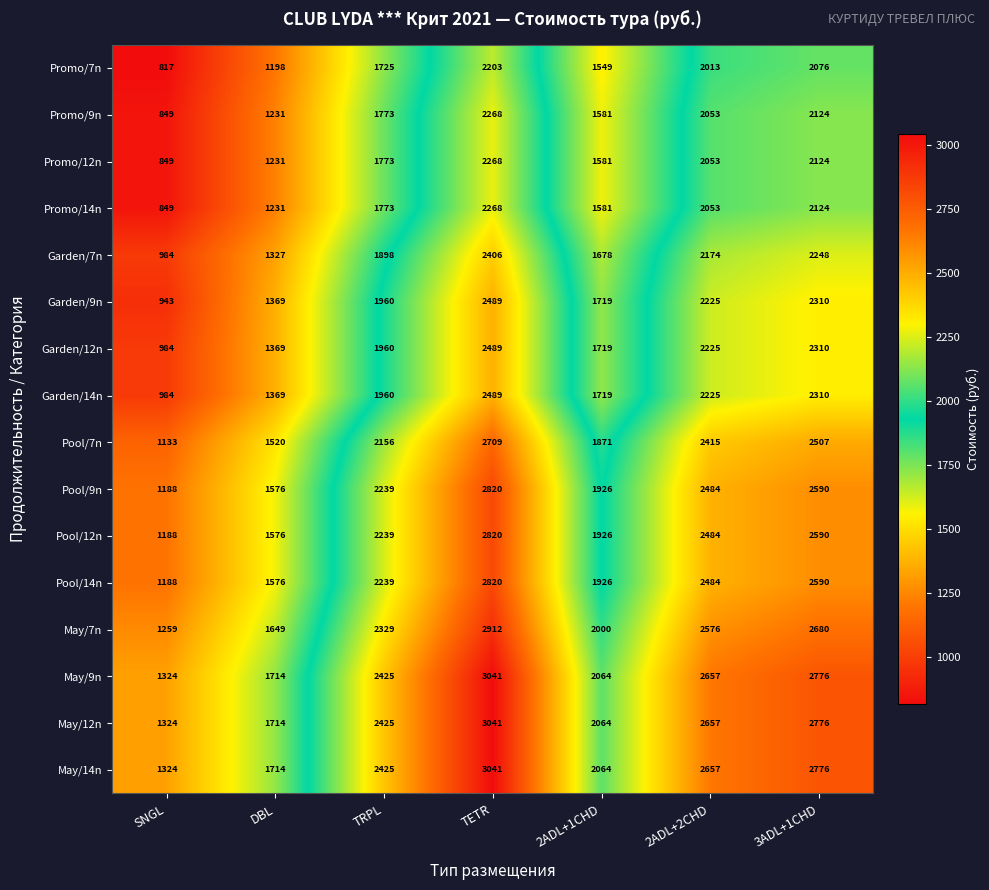

What is the spread (max minus min) of values at 3ADL+1CHD?

700